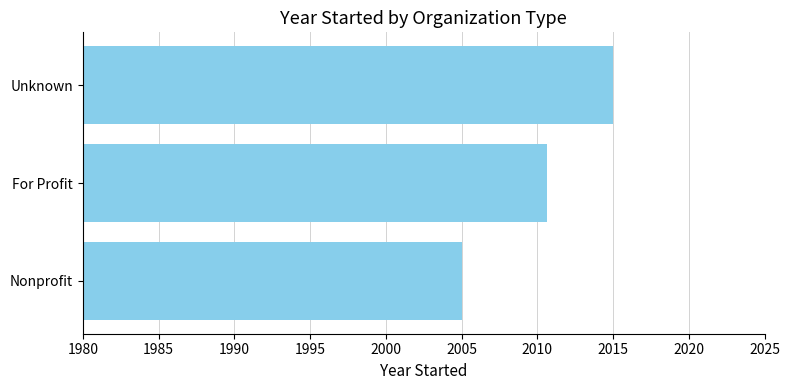

What is the difference between the maximum and minimum values?

10.0